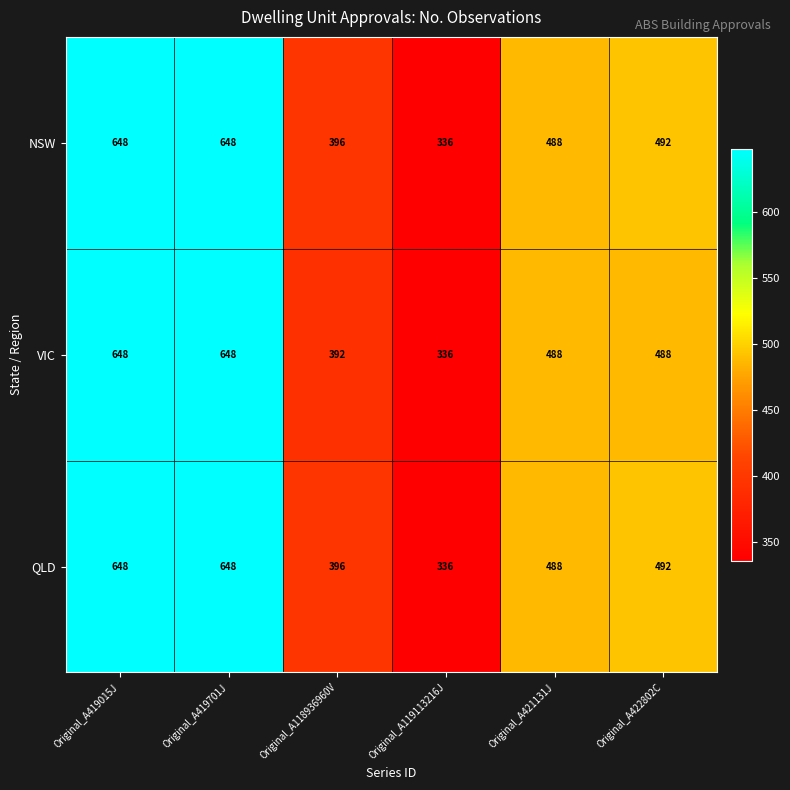

Reading left to right, transcribe all the data shown in this chart.

NSW: Original_A419015J=648	Original_A419701J=648	Original_A118936960V=396	Original_A119113216J=336	Original_A421131J=488	Original_A422802C=492
VIC: Original_A419015J=648	Original_A419701J=648	Original_A118936960V=392	Original_A119113216J=336	Original_A421131J=488	Original_A422802C=488
QLD: Original_A419015J=648	Original_A419701J=648	Original_A118936960V=396	Original_A119113216J=336	Original_A421131J=488	Original_A422802C=492